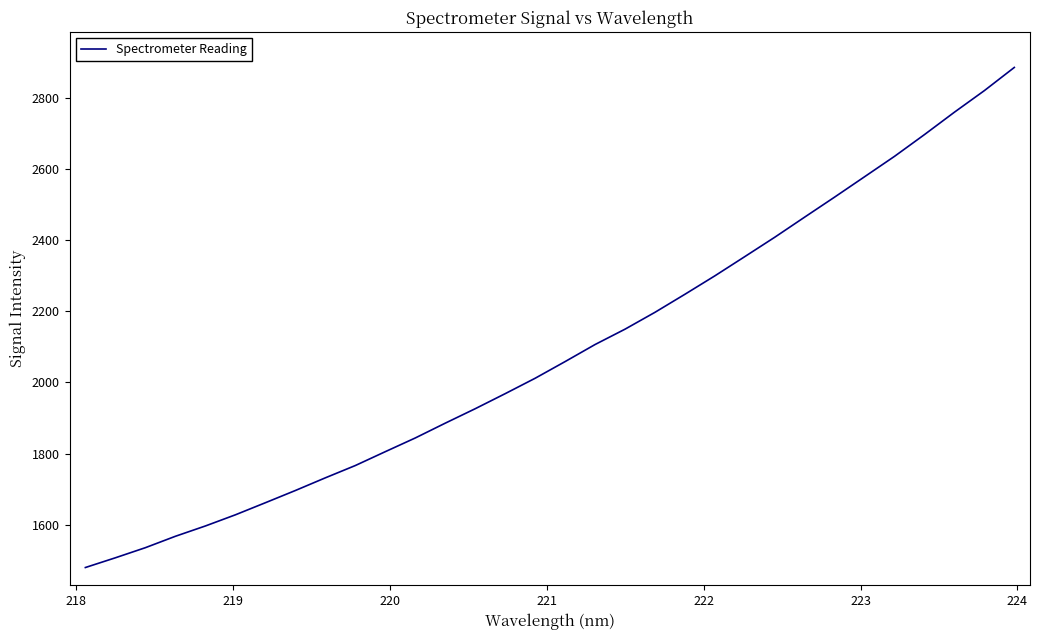

What is the smallest value displayed?

1479.8